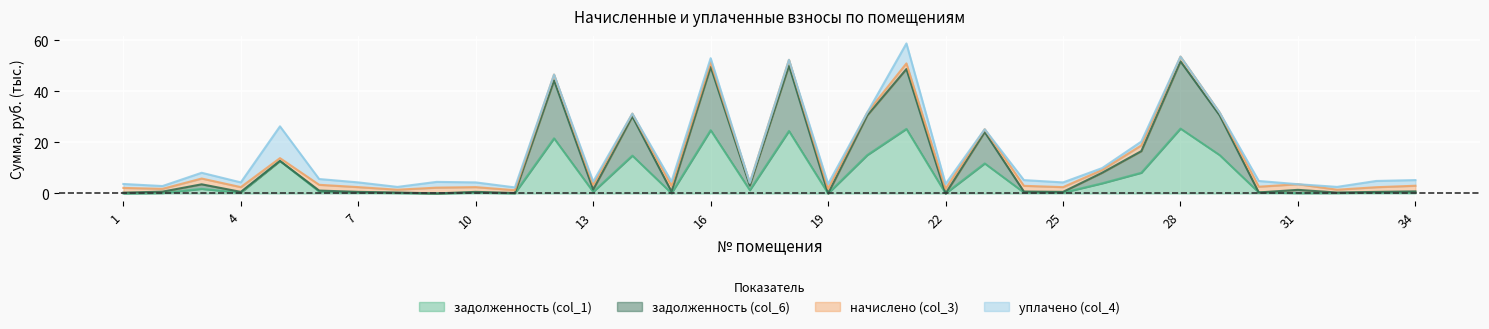

What is the value of the задолженность (col_1) point at the 10th from the left?

0.3